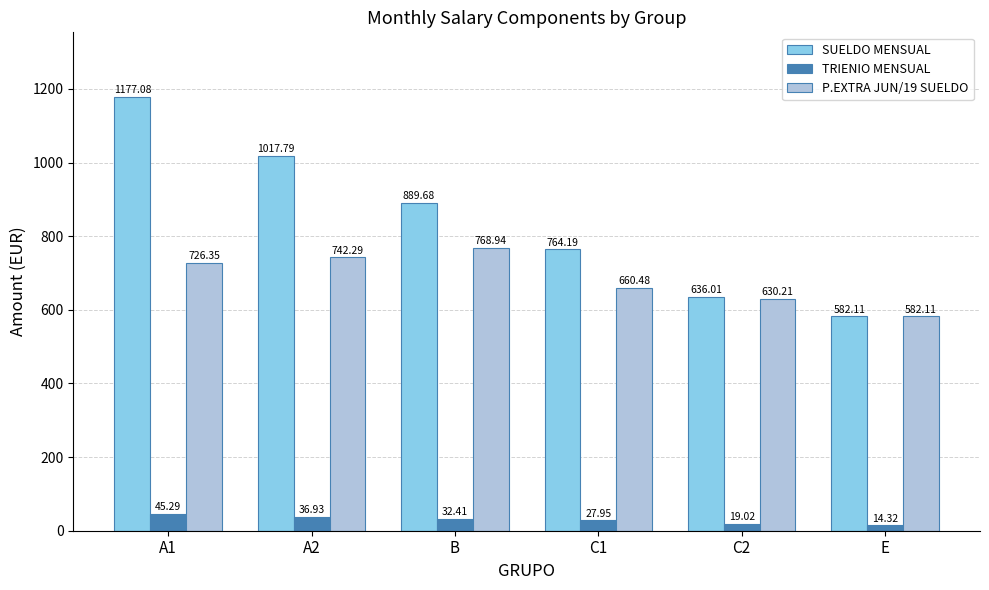

Between C1 and C2, which series saw the biggest shift?

SUELDO MENSUAL